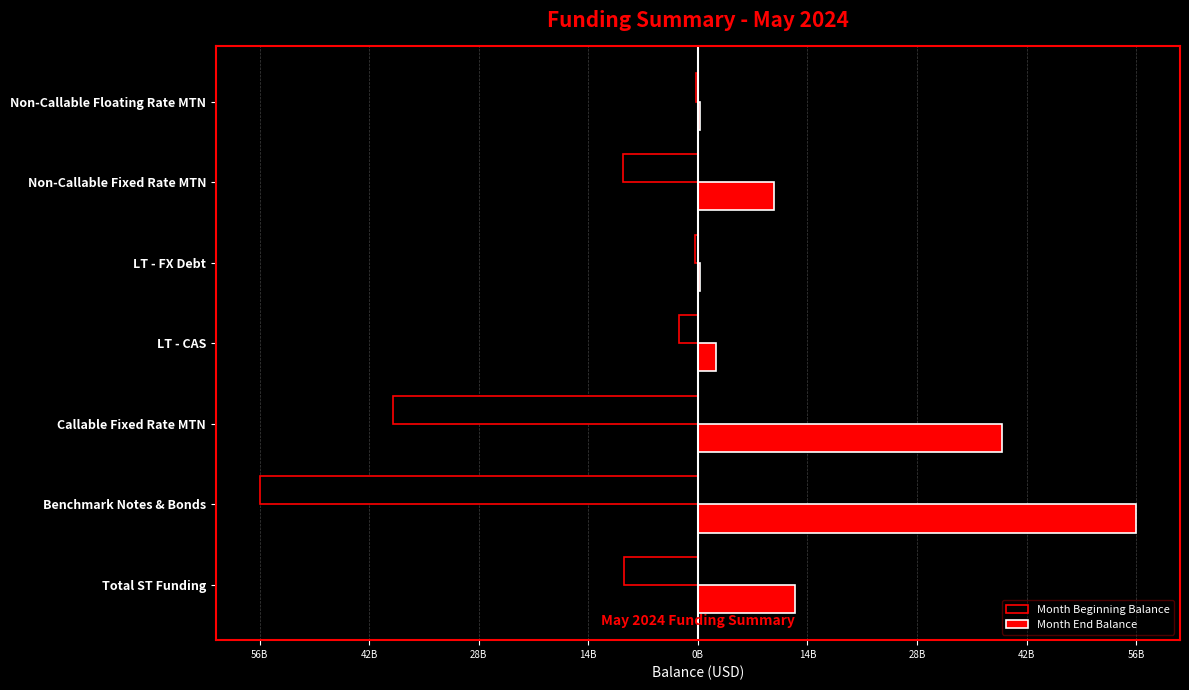

What are all the series names shown in the legend?

Month Beginning Balance, Month End Balance